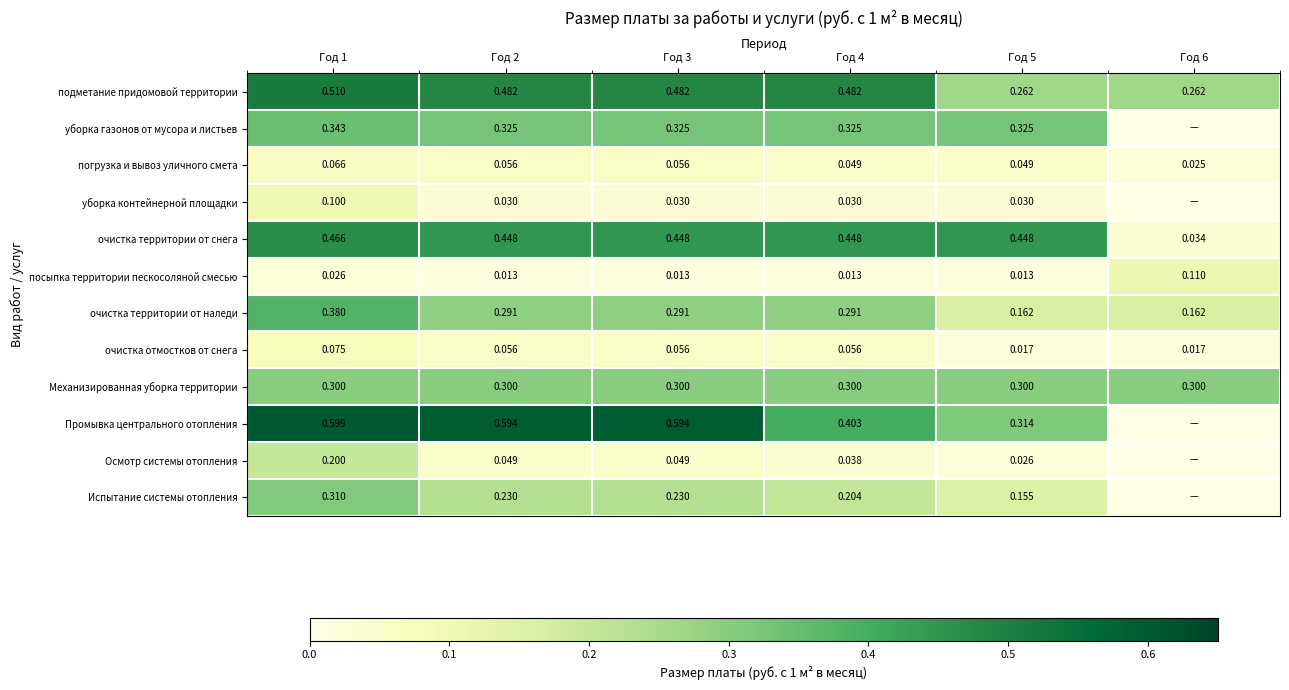

Is the value of погрузка и вывоз уличного смета at Год 5 greater than the value of очистка территории от наледи at Год 6?

No